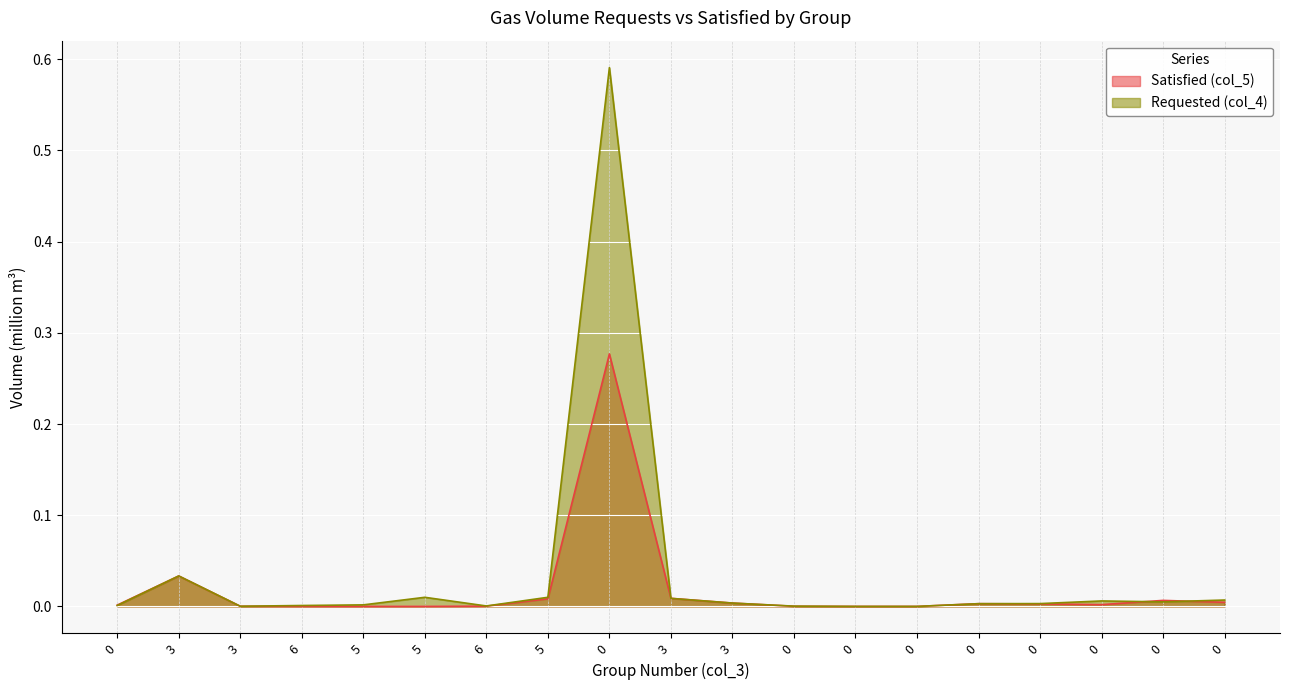

How many lines are shown in the chart?

2